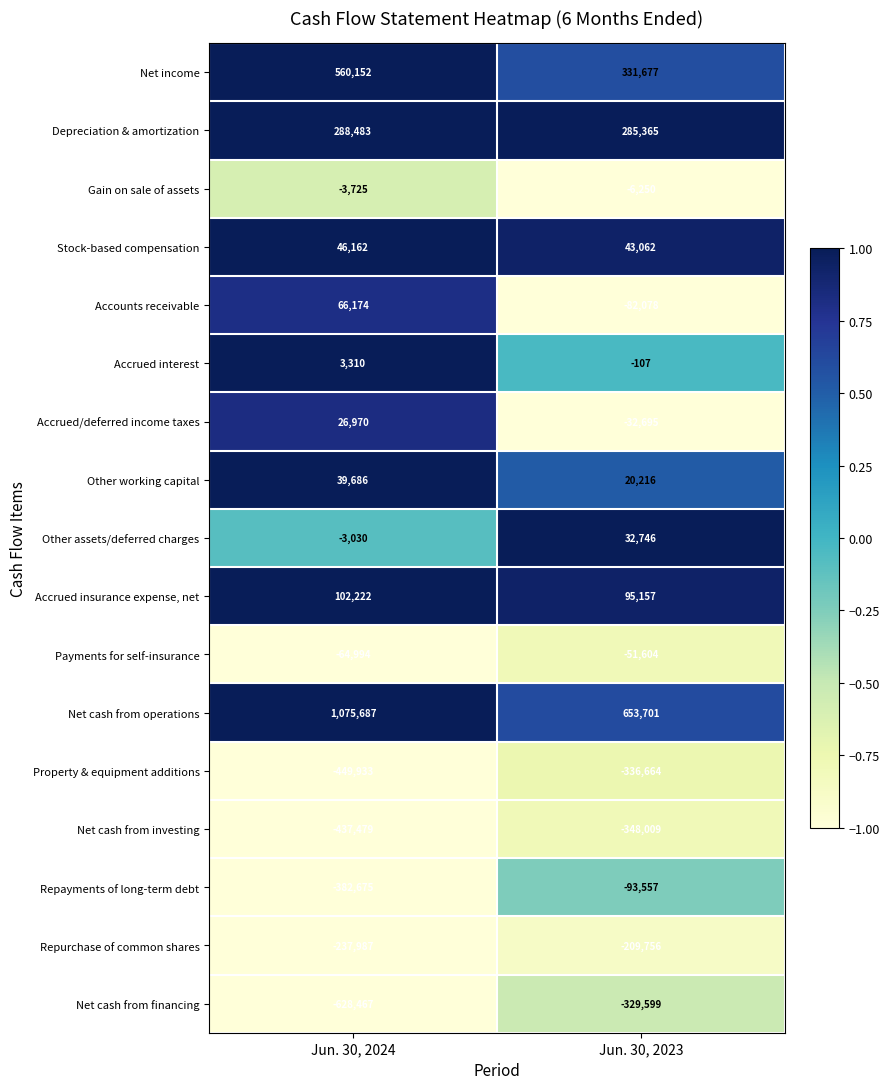

The value of Other assets/deferred charges at Jun. 30, 2024 is -3030. True or false?

True